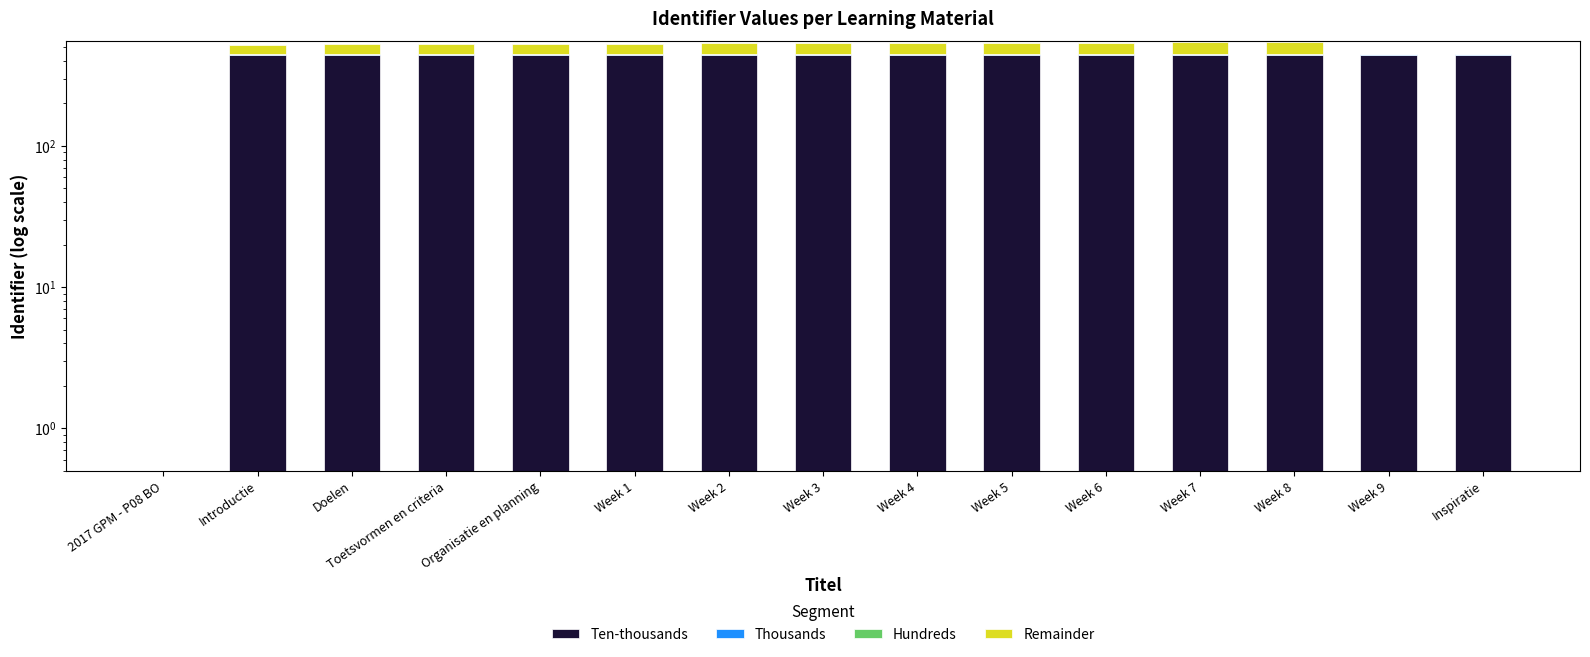

What is the difference between the maximum and minimum values in the Ten-thousands series?

437